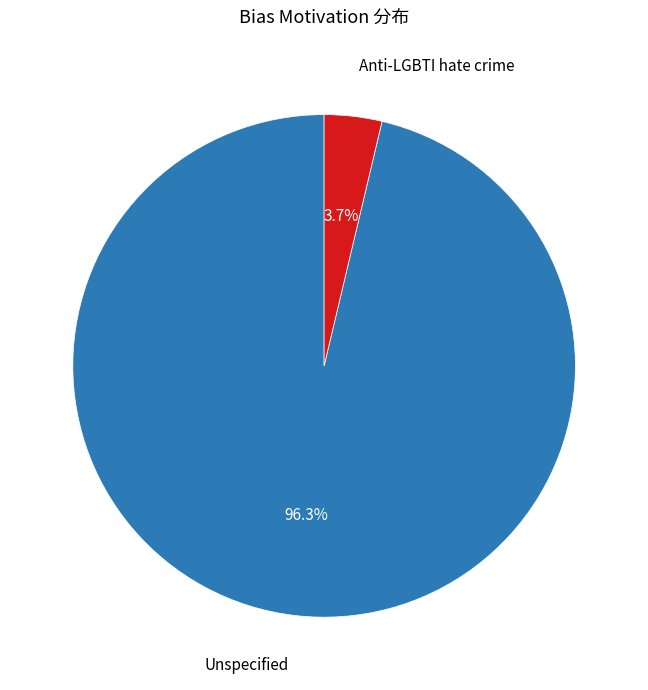

Count the number of slices in the pie.

2